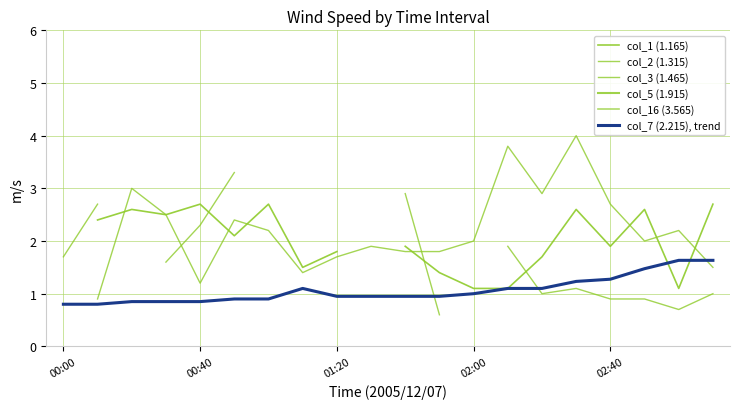

How many lines are shown in the chart?

6